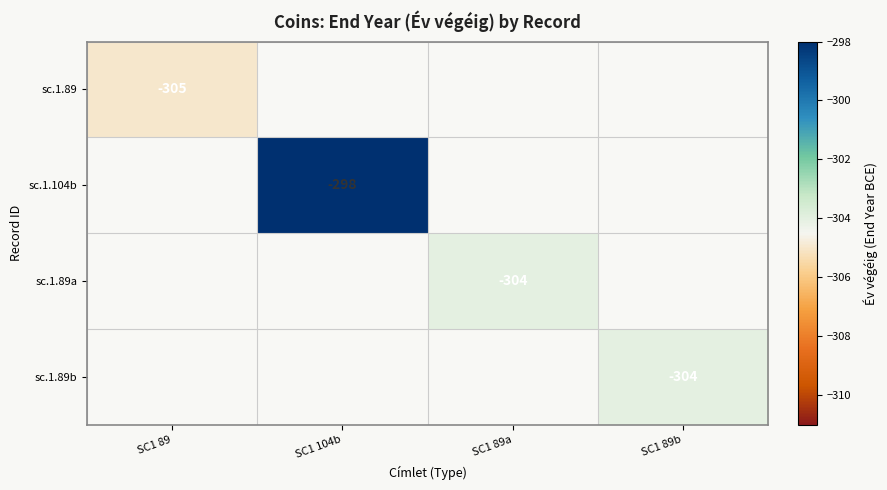

Is it true that sc.1.104b equals -298 at SC1 104b?

True